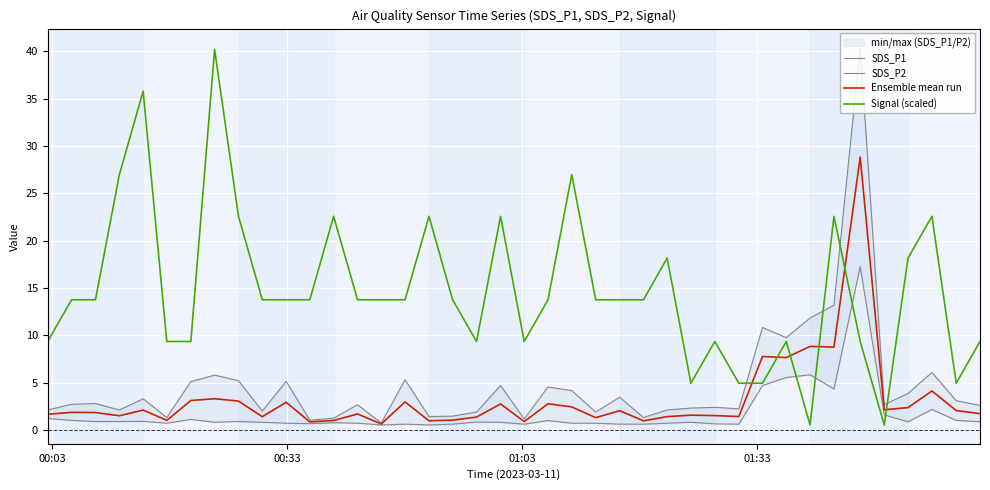

How many times do Signal (scaled) and Ensemble mean run cross each other?

6